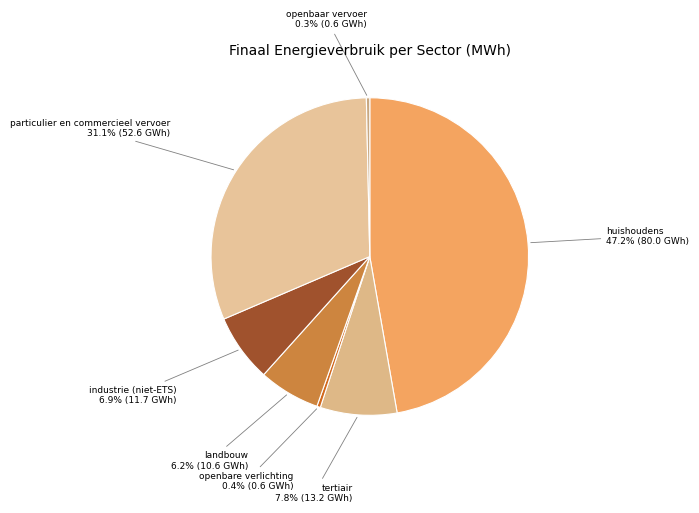

True or false: industrie (niet-ETS) accounts for 1% of the total.

False